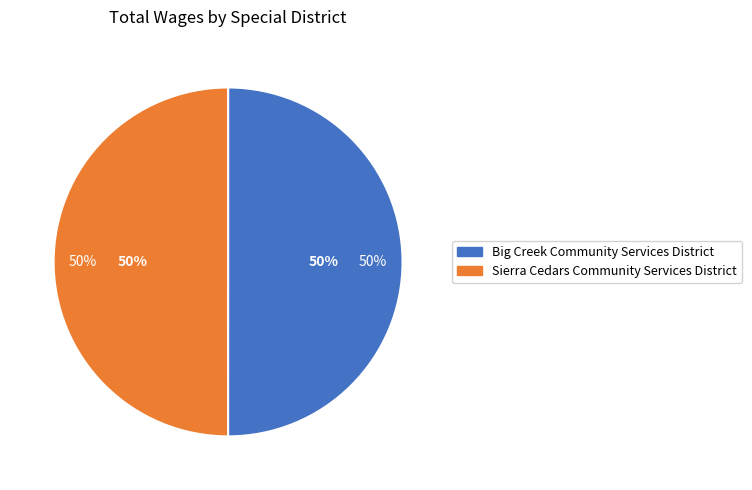

True or false: Big Creek Community Services District accounts for 50% of the total.

True